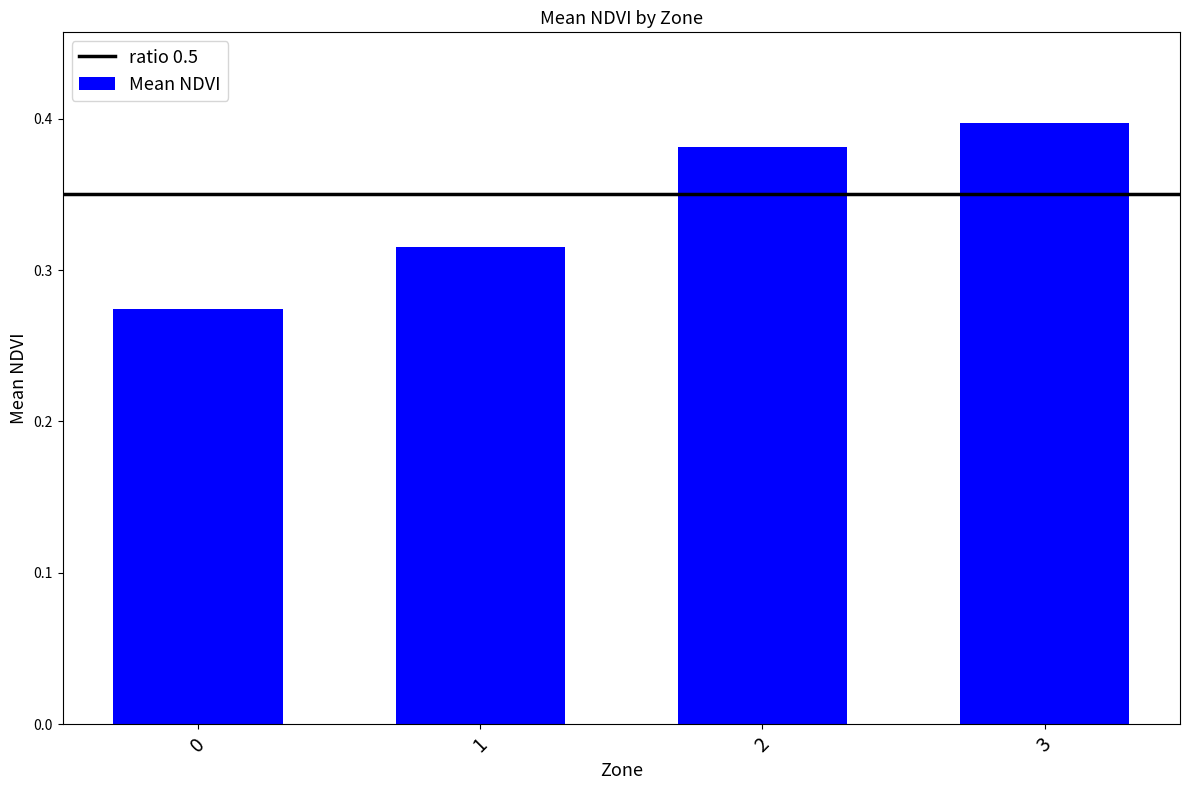

Is it true that the value at 3 is 0.4?

True